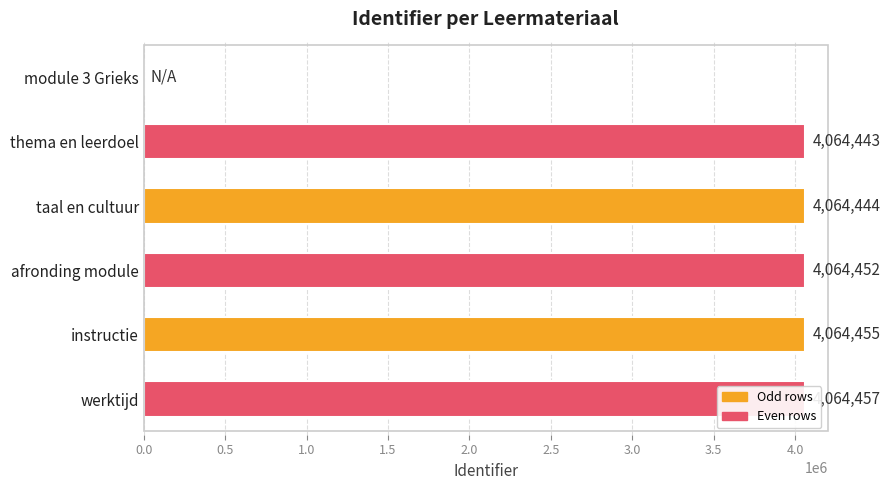

Reading left to right, extract all data points from this chart.

0	4064443	4064444	4064452	4064455	4064457